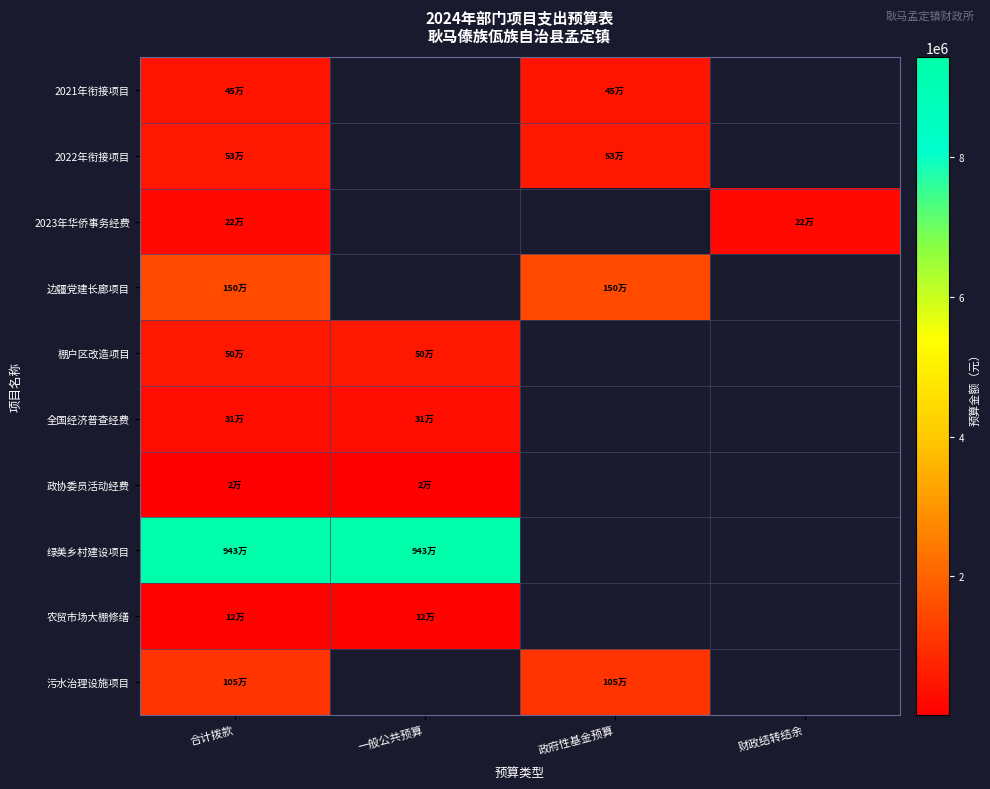

Which category has the highest value in the 绿美乡村建设项目 series?

合计拨款